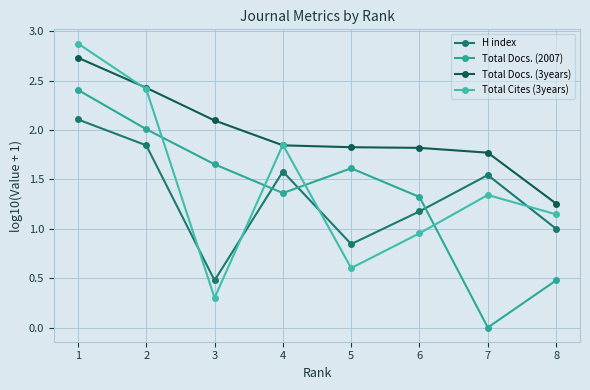

Where is the first local minimum for Total Docs. (2007)?

4